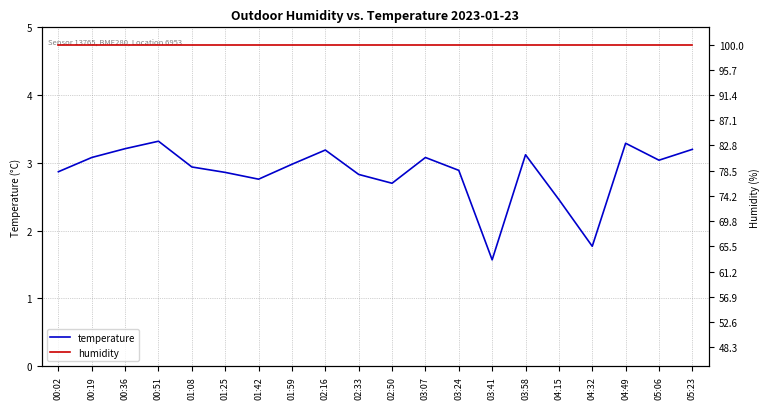

Rank the series at 01:42 from highest to lowest value.

humidity, temperature